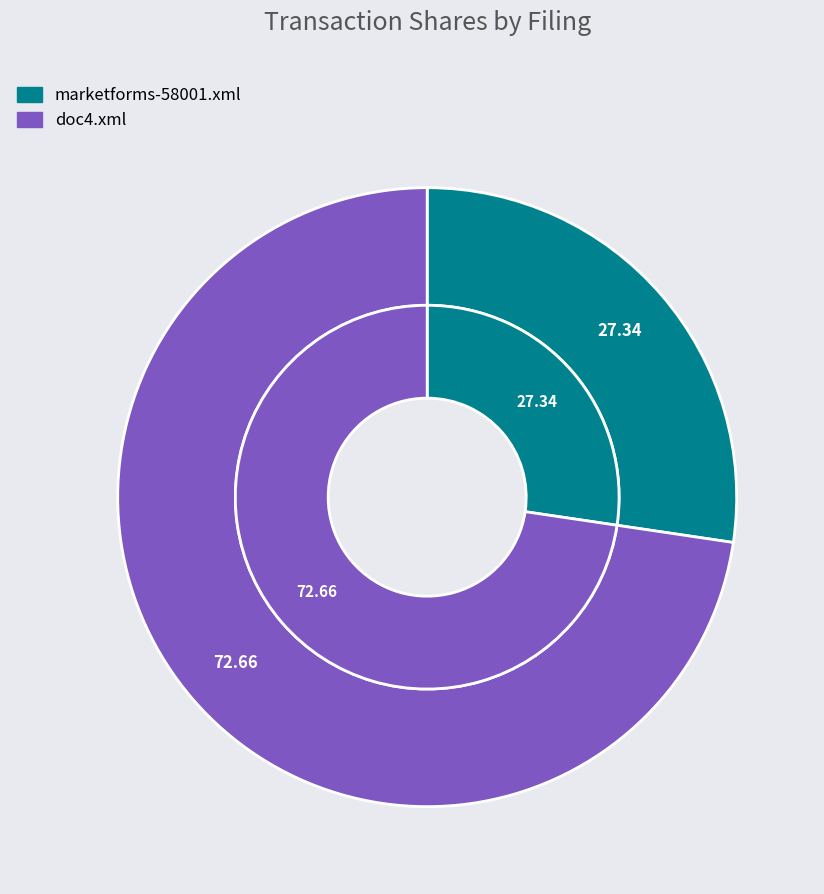

Is there a majority slice in this chart?

Yes